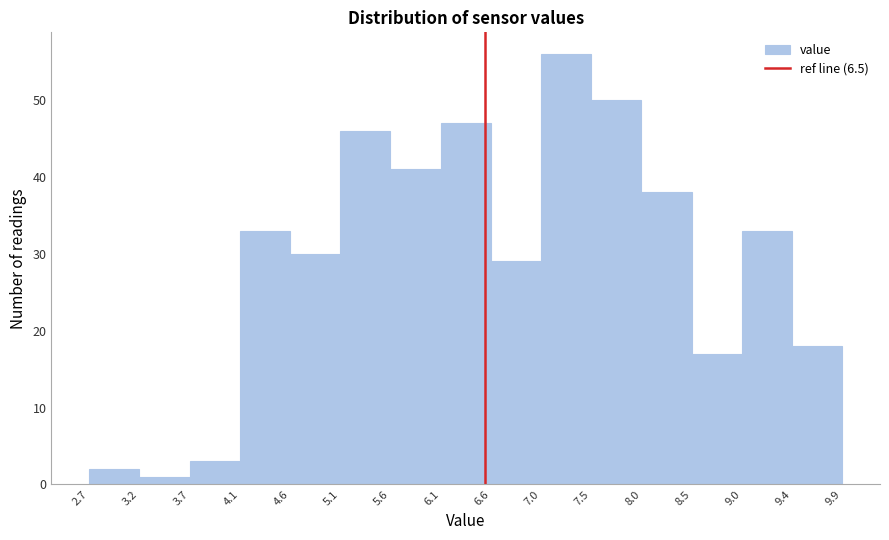

How tall is the bar that spans 9.0 to 9.4 on the x-axis? The values are not printed on the chart, so give them approximately, as read against the axis.

33